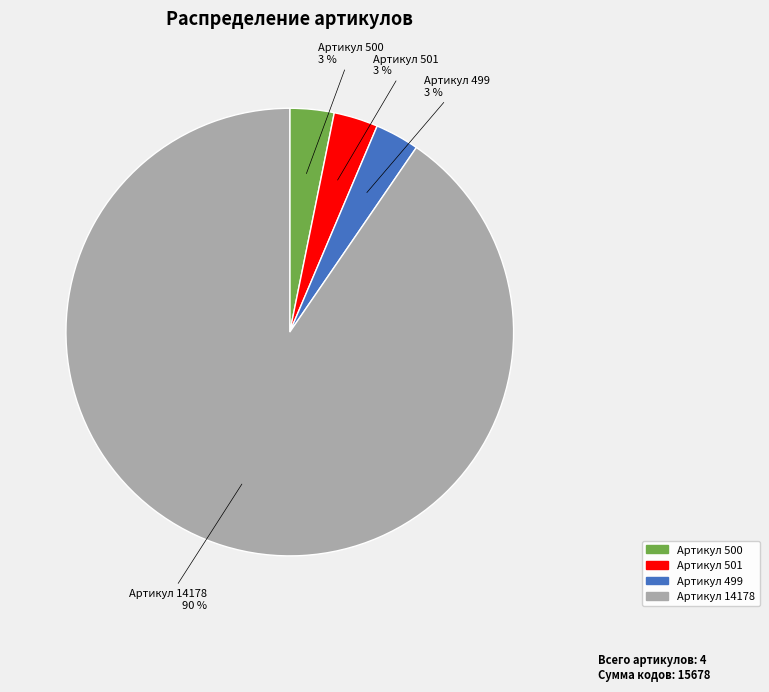

Is it true that Артикул 14178 is 90% of the pie?

True